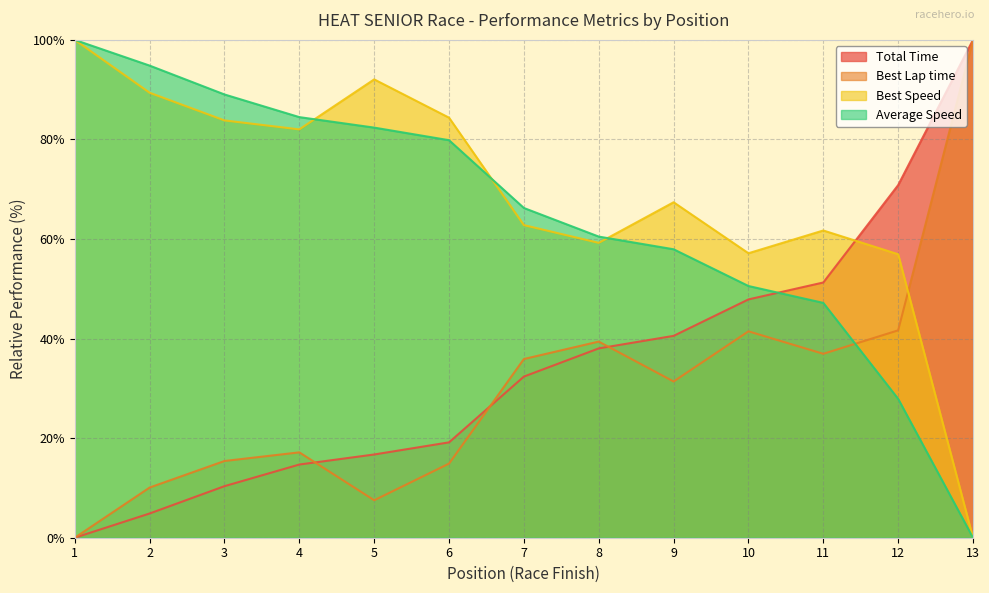

Is the value of Total Time at 4 greater than the value of Average Speed at 10?

No